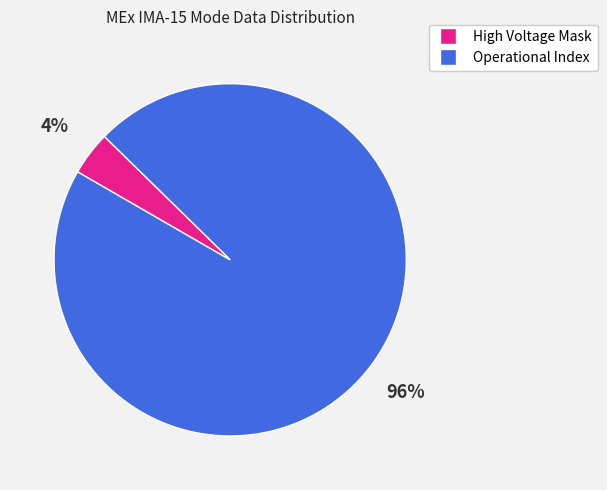

How many segments does this pie chart have?

2